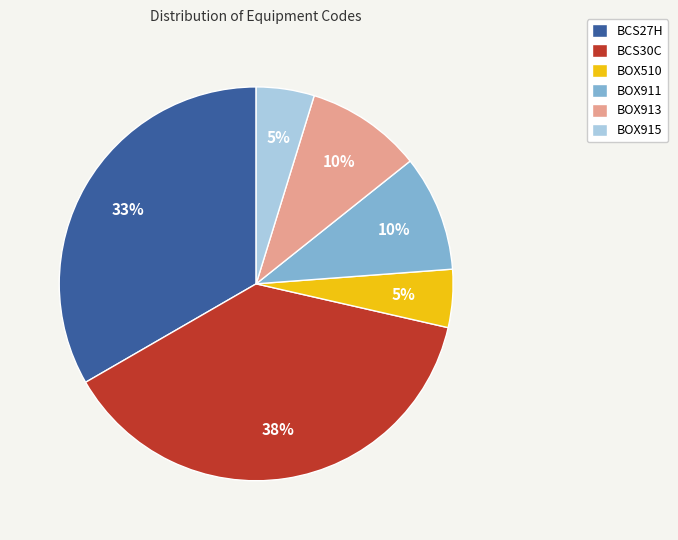

Combined, do BOX913 and BCS30C account for over 50%?

No